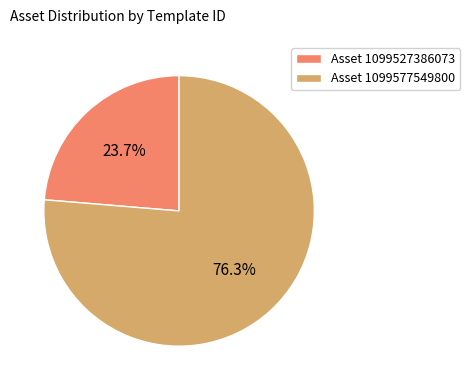

Is there a majority slice in this chart?

Yes